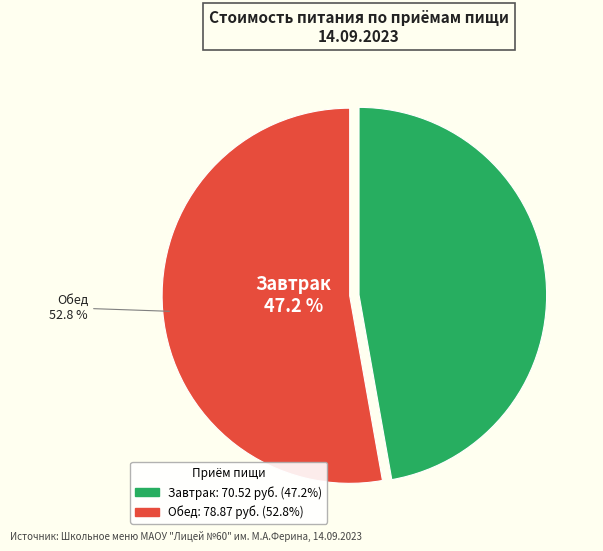

To the nearest percent, what is the difference between the largest and smallest slice percentages?

6%